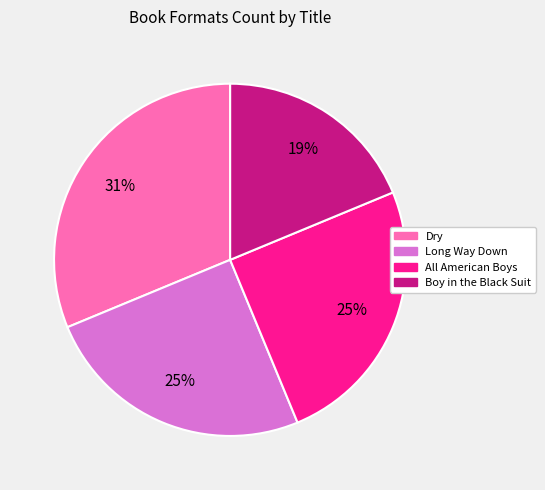

True or false: Long Way Down accounts for 25% of the total.

True